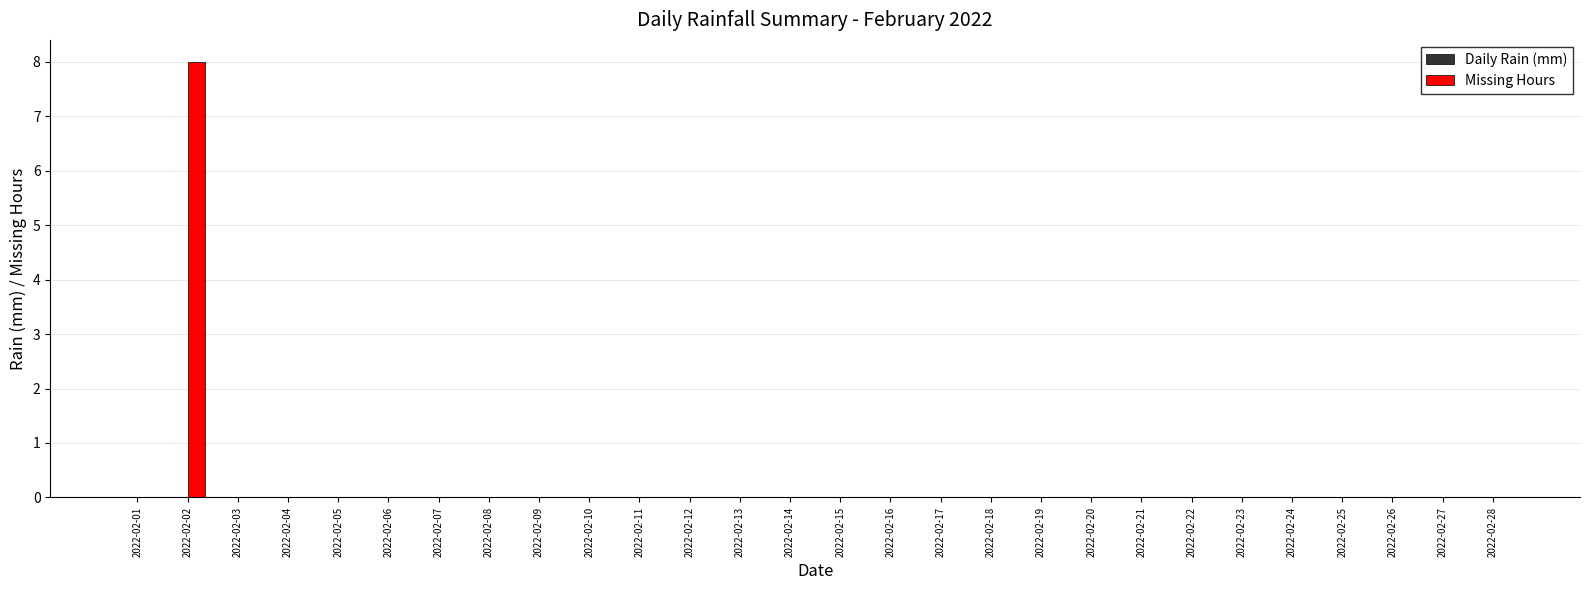

The chart shows a value of 0 at 2022-02-08. True or false?

True